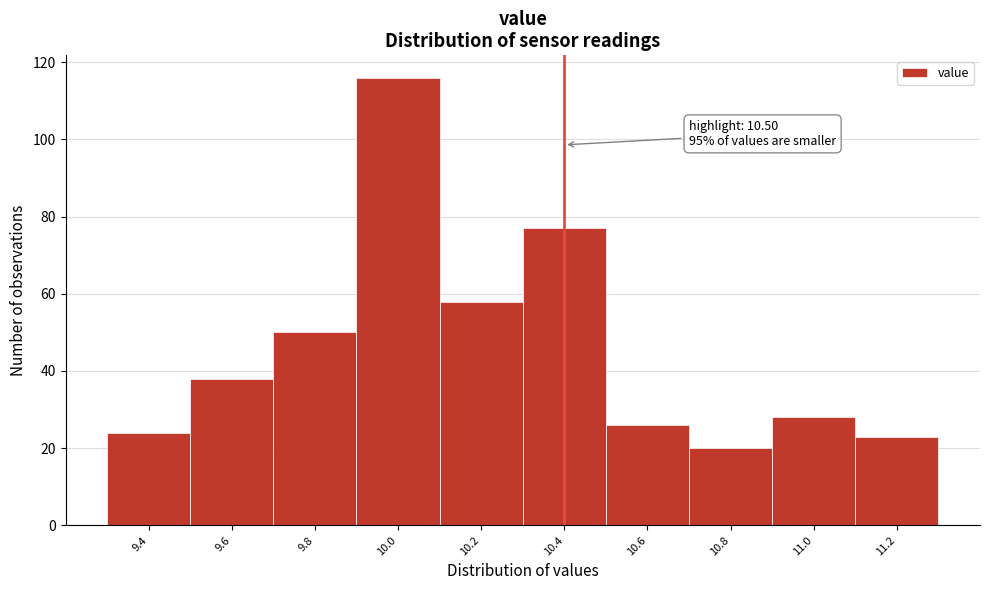

Reading right to left, what are all the values shown in this chart?

11.2=23	11.0=28	10.8=20	10.6=26	10.4=77	10.2=58	10.0=116	9.8=50	9.6=38	9.4=24